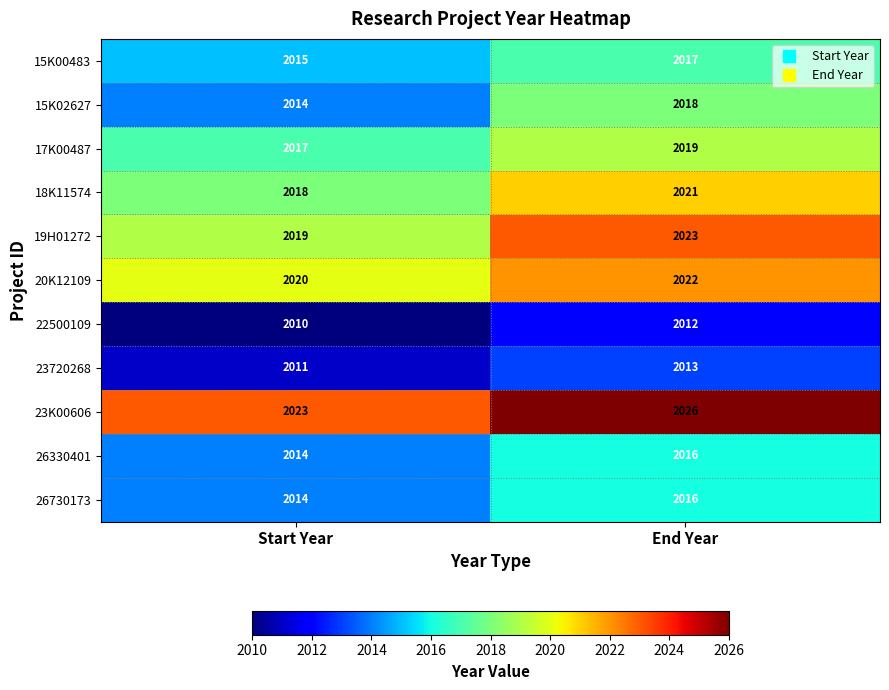

At which category is the sum across all series the highest?

End Year